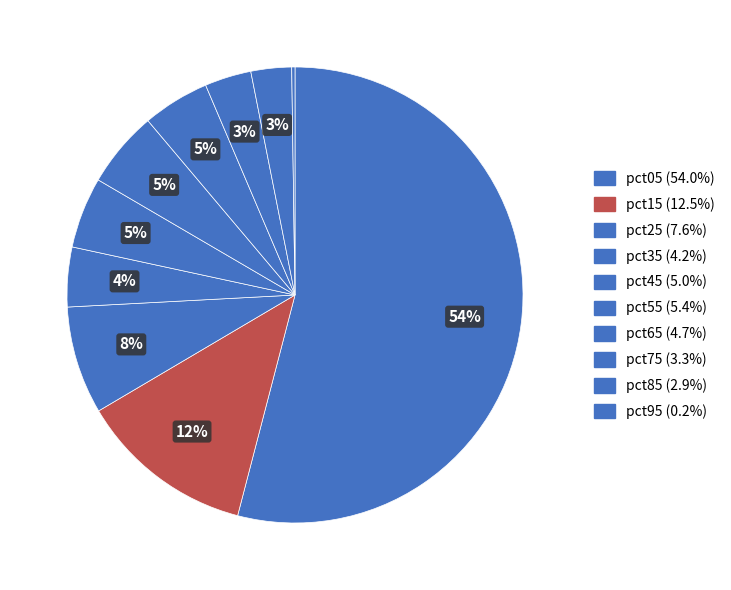

Rank the categories by value from lowest to highest.

pct95, pct85, pct75, pct35, pct65, pct45, pct55, pct25, pct15, pct05